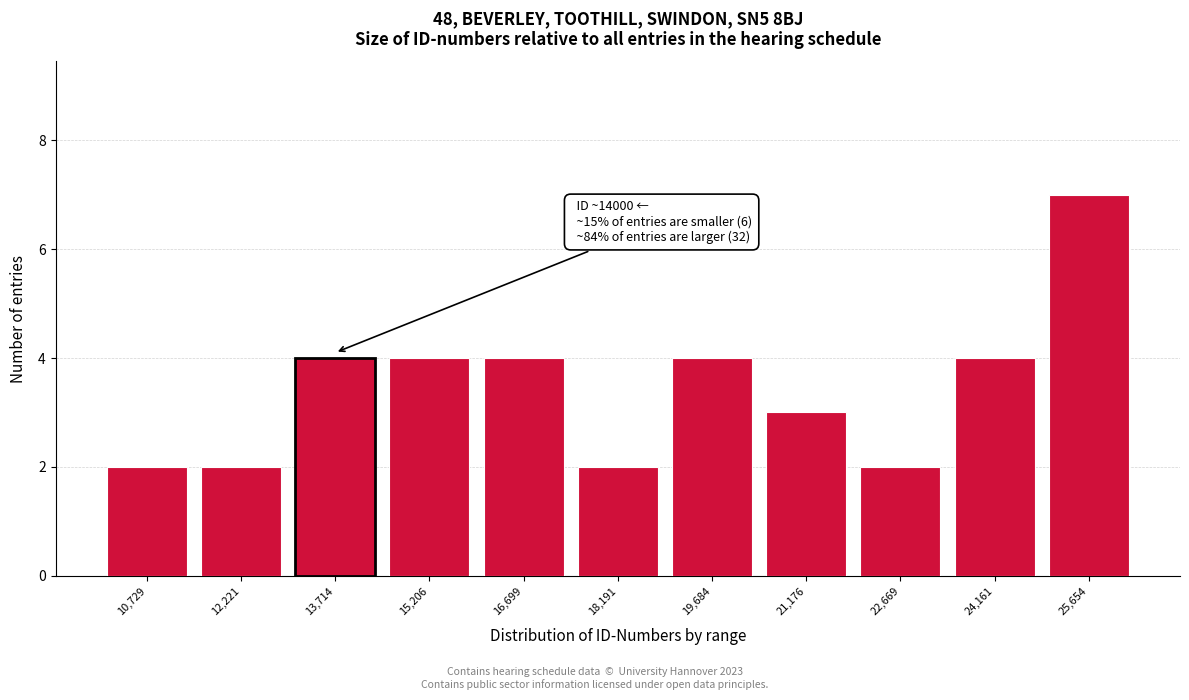

Reading left to right, extract all data points from this chart.

10,729=2	12,221=2	13,714=4	15,206=4	16,699=4	18,191=2	19,684=4	21,176=3	22,669=2	24,161=4	25,654=7